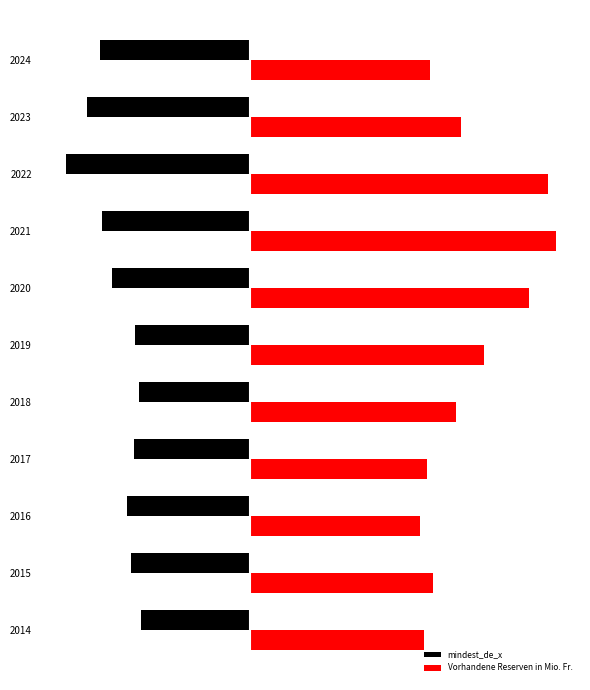

What are all the series names shown in the legend?

mindest_de_x, Vorhandene Reserven in Mio. Fr.